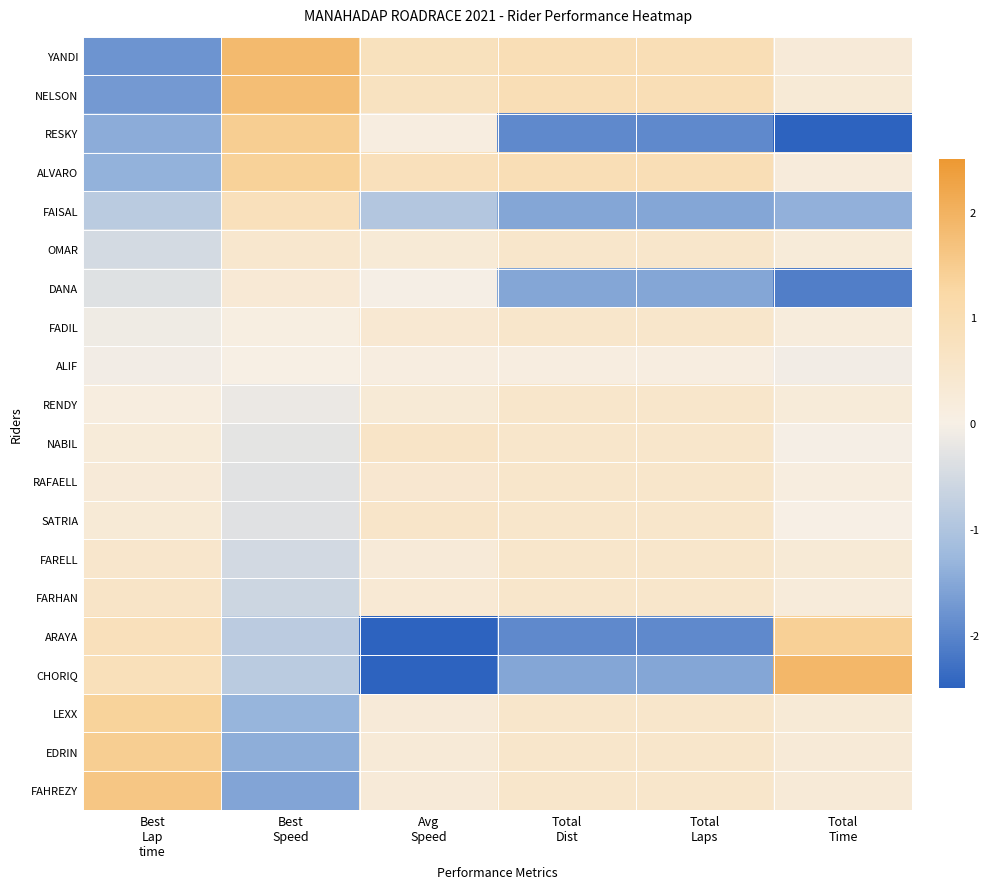

Reading right to left, extract all data points from this chart.

YANDI: Total
Time=0.3	Total
Laps=0.9	Total
Dist=0.9	Avg
Speed=0.8	Best
Speed=1.8	Best
Lap
time=-1.8
NELSON: Total
Time=0.3	Total
Laps=0.9	Total
Dist=0.9	Avg
Speed=0.7	Best
Speed=1.8	Best
Lap
time=-1.7
RESKY: Total
Time=-2.7	Total
Laps=-1.9	Total
Dist=-1.9	Avg
Speed=0.1	Best
Speed=1.5	Best
Lap
time=-1.4
ALVARO: Total
Time=0.2	Total
Laps=0.9	Total
Dist=0.9	Avg
Speed=0.8	Best
Speed=1.4	Best
Lap
time=-1.4
FAISAL: Total
Time=-1.4	Total
Laps=-1.5	Total
Dist=-1.5	Avg
Speed=-1.0	Best
Speed=0.8	Best
Lap
time=-0.8
OMAR: Total
Time=0.3	Total
Laps=0.5	Total
Dist=0.5	Avg
Speed=0.3	Best
Speed=0.5	Best
Lap
time=-0.5
DANA: Total
Time=-2.1	Total
Laps=-1.5	Total
Dist=-1.5	Avg
Speed=-0.0	Best
Speed=0.3	Best
Lap
time=-0.3
FADIL: Total
Time=0.2	Total
Laps=0.5	Total
Dist=0.5	Avg
Speed=0.4	Best
Speed=0.1	Best
Lap
time=-0.1
ALIF: Total
Time=-0.1	Total
Laps=0.1	Total
Dist=0.1	Avg
Speed=0.1	Best
Speed=0.0	Best
Lap
time=-0.1
RENDY: Total
Time=0.3	Total
Laps=0.5	Total
Dist=0.5	Avg
Speed=0.3	Best
Speed=-0.2	Best
Lap
time=0.1
NABIL: Total
Time=-0.0	Total
Laps=0.5	Total
Dist=0.5	Avg
Speed=0.6	Best
Speed=-0.3	Best
Lap
time=0.2
RAFAELL: Total
Time=0.1	Total
Laps=0.5	Total
Dist=0.5	Avg
Speed=0.4	Best
Speed=-0.3	Best
Lap
time=0.3
SATRIA: Total
Time=0.0	Total
Laps=0.5	Total
Dist=0.5	Avg
Speed=0.6	Best
Speed=-0.3	Best
Lap
time=0.3
FARELL: Total
Time=0.3	Total
Laps=0.5	Total
Dist=0.5	Avg
Speed=0.3	Best
Speed=-0.5	Best
Lap
time=0.5
FARHAN: Total
Time=0.2	Total
Laps=0.5	Total
Dist=0.5	Avg
Speed=0.3	Best
Speed=-0.6	Best
Lap
time=0.6
ARAYA: Total
Time=1.4	Total
Laps=-1.9	Total
Dist=-1.9	Avg
Speed=-2.9	Best
Speed=-0.8	Best
Lap
time=0.8
CHORIQ: Total
Time=1.9	Total
Laps=-1.5	Total
Dist=-1.5	Avg
Speed=-2.7	Best
Speed=-0.9	Best
Lap
time=0.9
LEXX: Total
Time=0.3	Total
Laps=0.5	Total
Dist=0.5	Avg
Speed=0.3	Best
Speed=-1.3	Best
Lap
time=1.4
EDRIN: Total
Time=0.3	Total
Laps=0.5	Total
Dist=0.5	Avg
Speed=0.3	Best
Speed=-1.4	Best
Lap
time=1.5
FAHREZY: Total
Time=0.3	Total
Laps=0.5	Total
Dist=0.5	Avg
Speed=0.3	Best
Speed=-1.5	Best
Lap
time=1.6